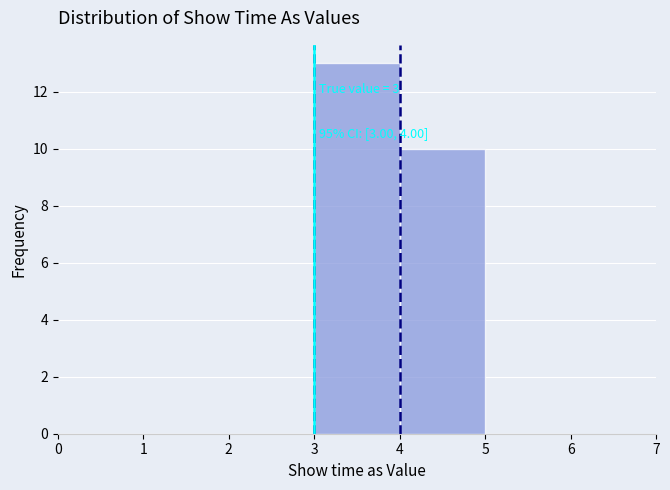

Over which range of the x-axis is the bar tallest?

3 to 4